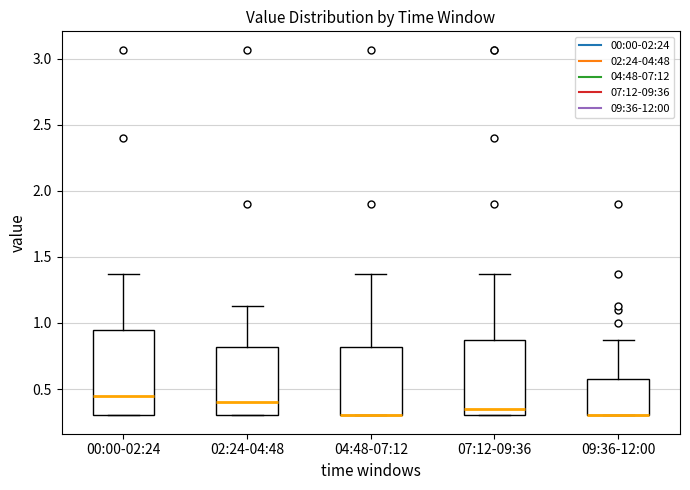

Where does the upper whisker of the box for 07:12-09:36 end on the y-axis? The values are not printed on the chart, so give them approximately, as read against the axis.

1.35